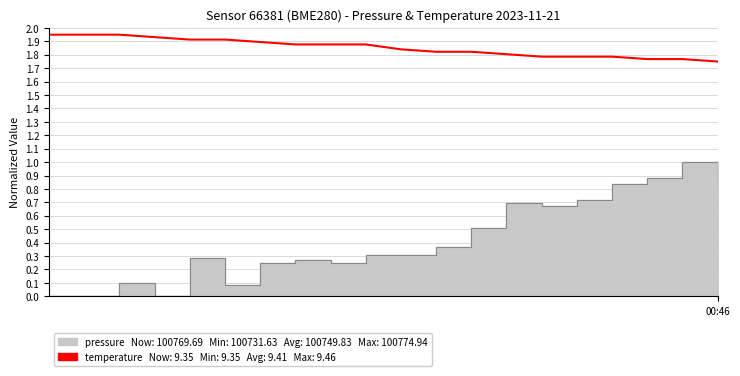

The chart shows a value of 3.0 at 4. True or false?

False